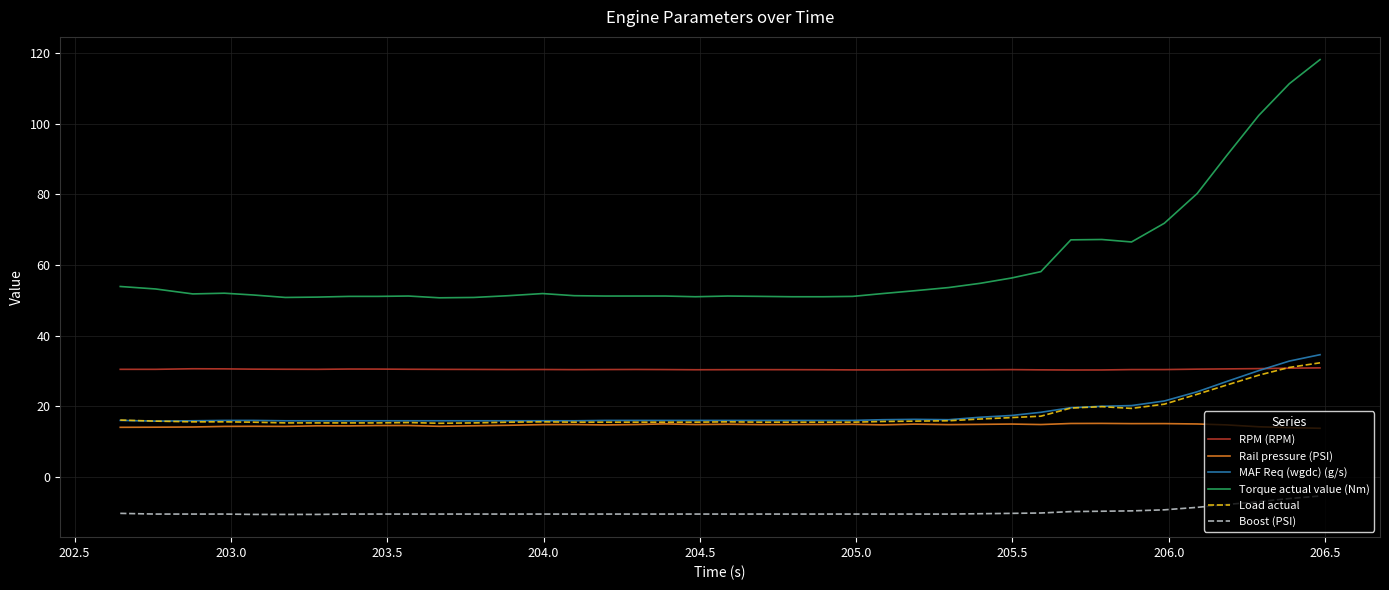

Which series has the largest range (max minus min)?

Torque actual value (Nm)